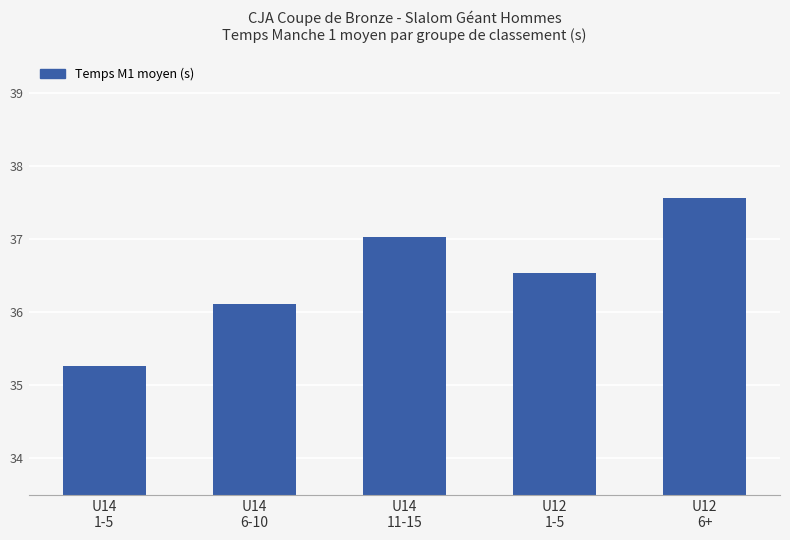

Rank the categories by value from highest to lowest.

U12
6+, U14
11-15, U12
1-5, U14
6-10, U14
1-5